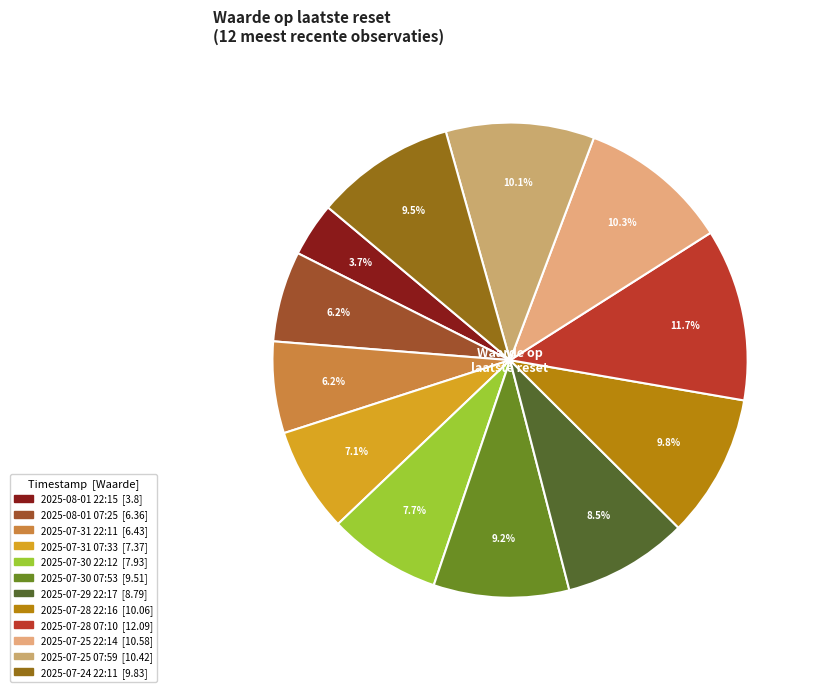

Is there any slice that represents more than half of the pie?

No